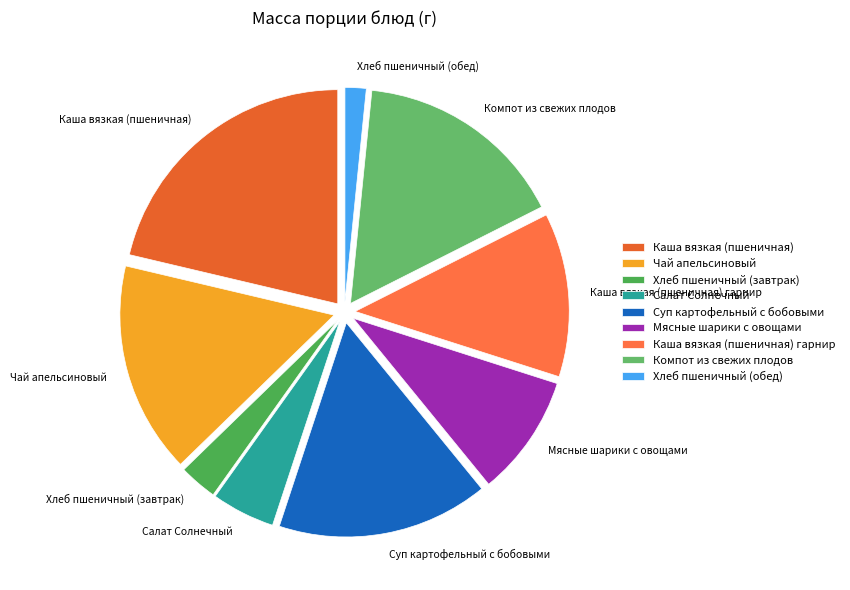

Does any single category account for the majority?

No